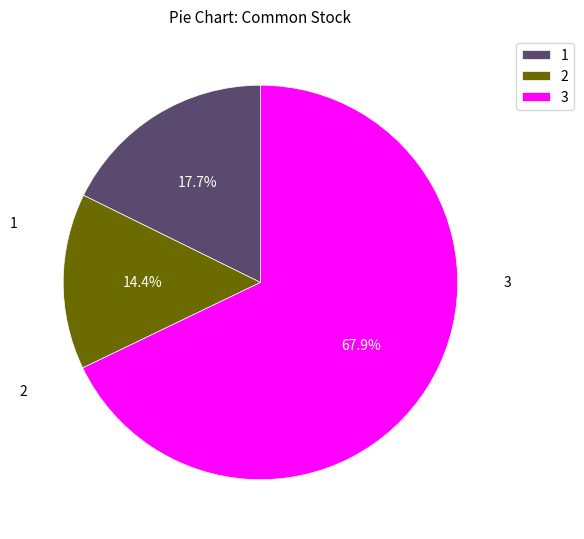

Count the number of slices in the pie.

3